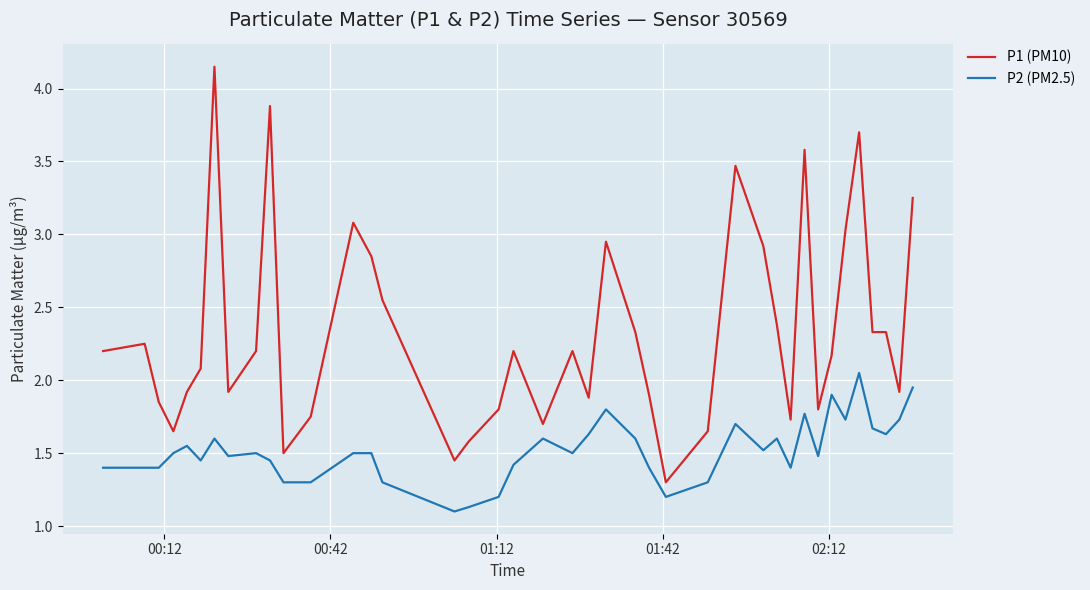

List the series in order of their peak value, lowest first.

P2 (PM2.5), P1 (PM10)